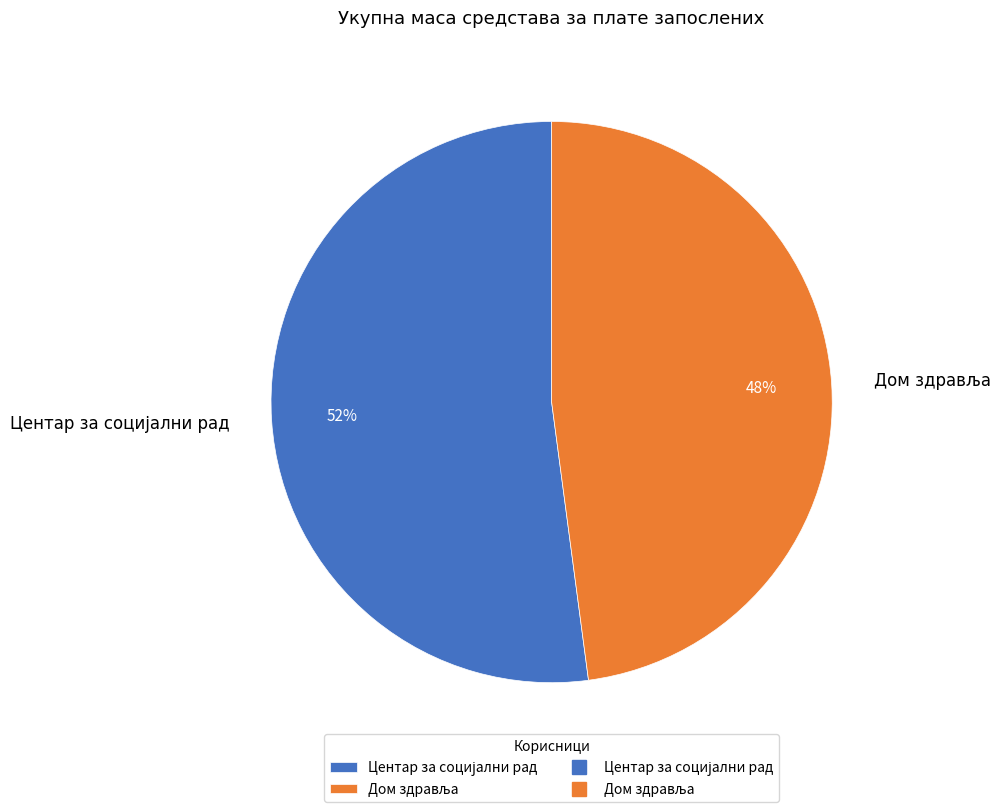

Is there any slice that represents more than half of the pie?

Yes